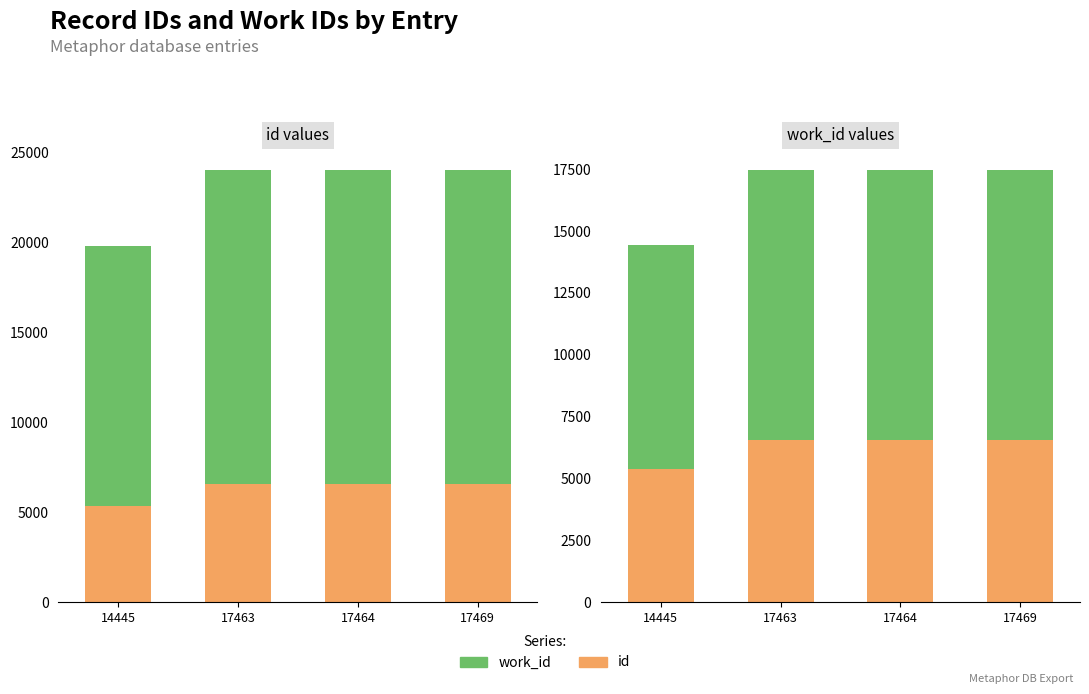

Rank the categories by work_id value from highest to lowest.

17469, 17464, 17463, 14445